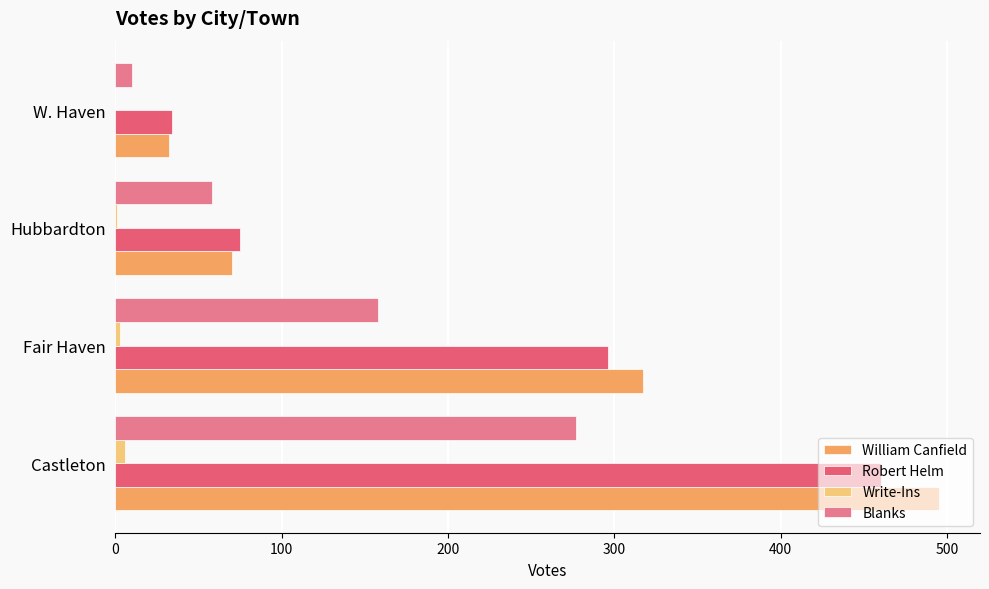

Which series has the largest range (max minus min)?

William Canfield